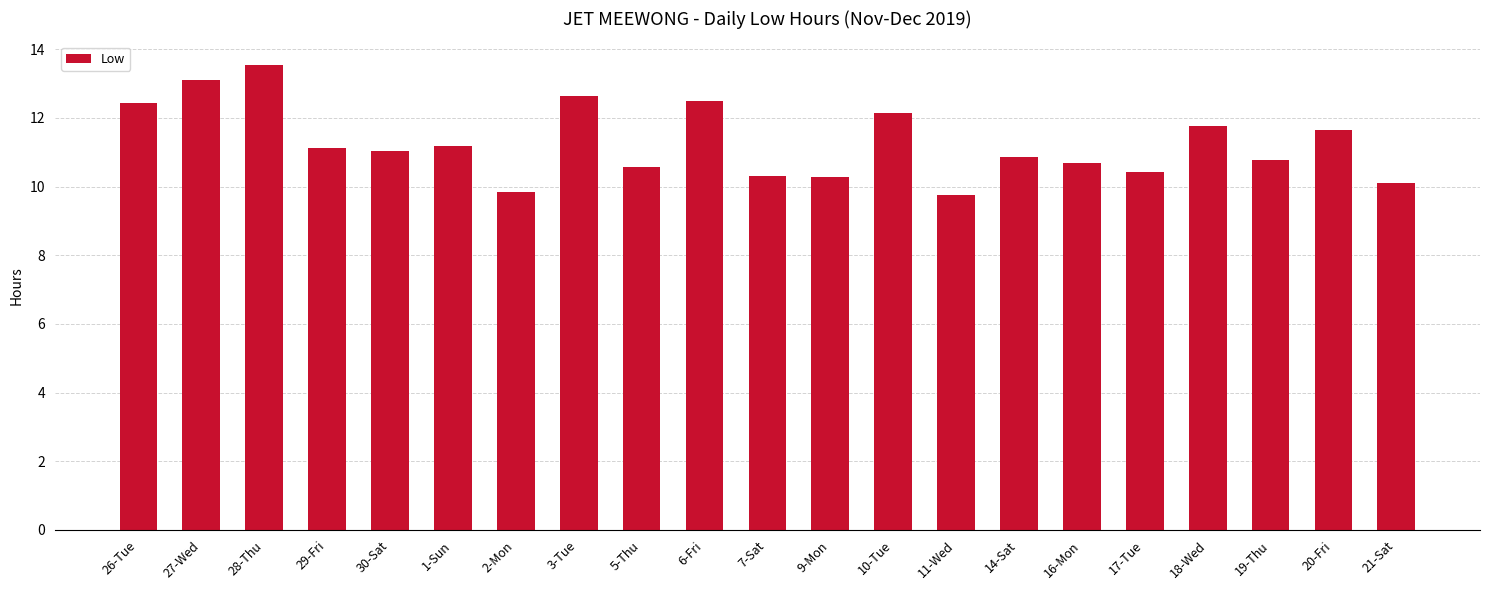

The value at 5-Thu is 2.3. True or false?

False